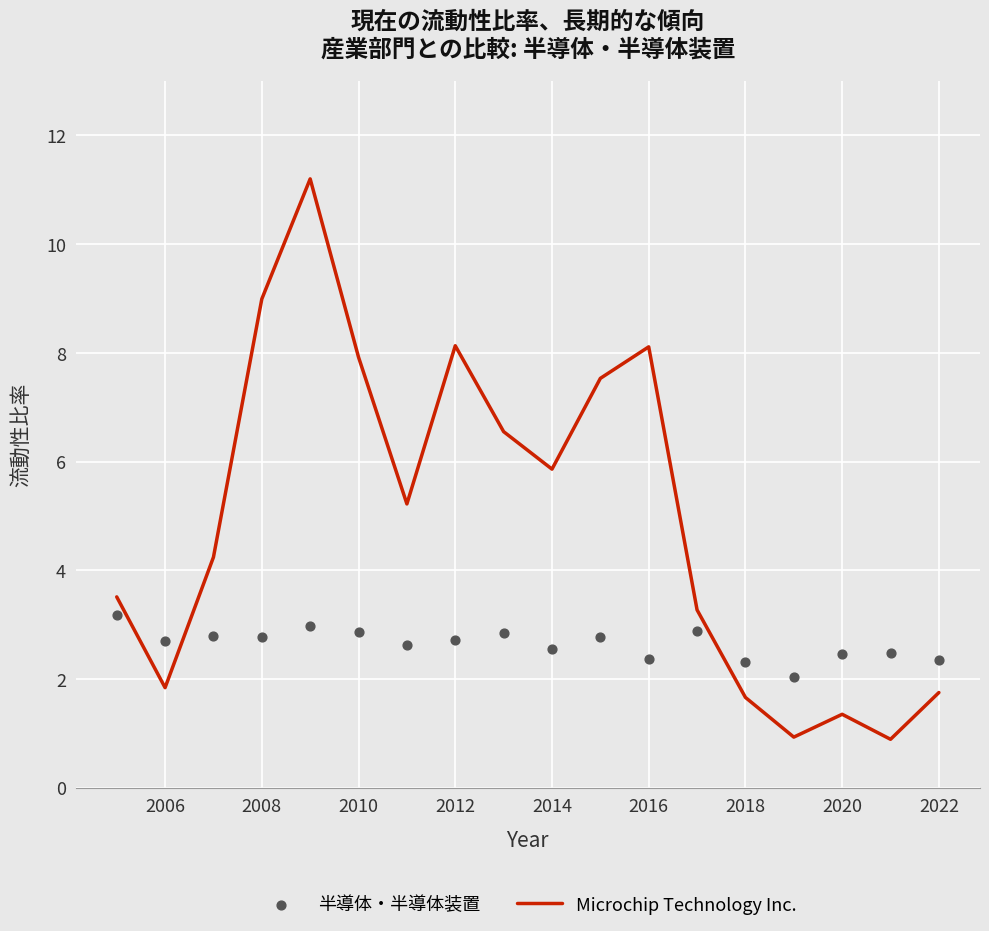

Which series contains the lowest Y value?

Microchip Technology Inc.